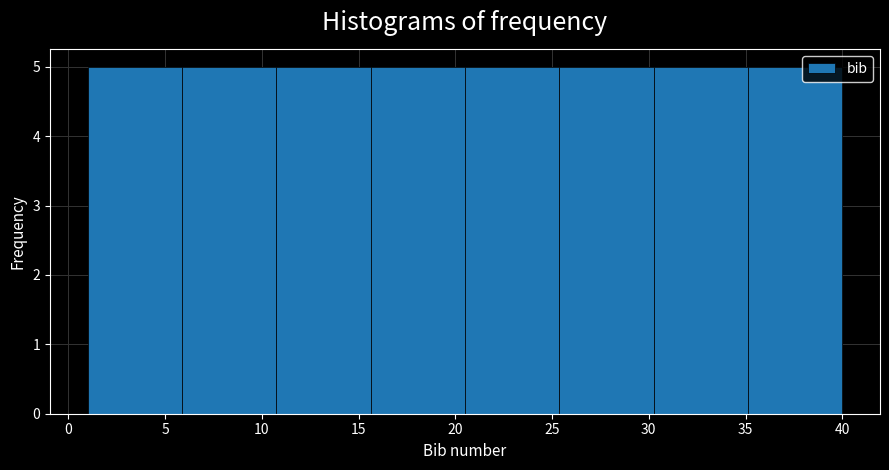

Reading left to right, transcribe this chart: for each bar, give the range it covers on the x-axis and its height. Neither the bar edges nor the heights are printed on the chart, so give them approximately, as read against the axes.

1.0 to 6.0: 5
6.0 to 11.0: 5
11.0 to 15.5: 5
15.5 to 20.5: 5
20.5 to 25.5: 5
25.5 to 30.5: 5
30.5 to 35.0: 5
35.0 to 40.0: 5